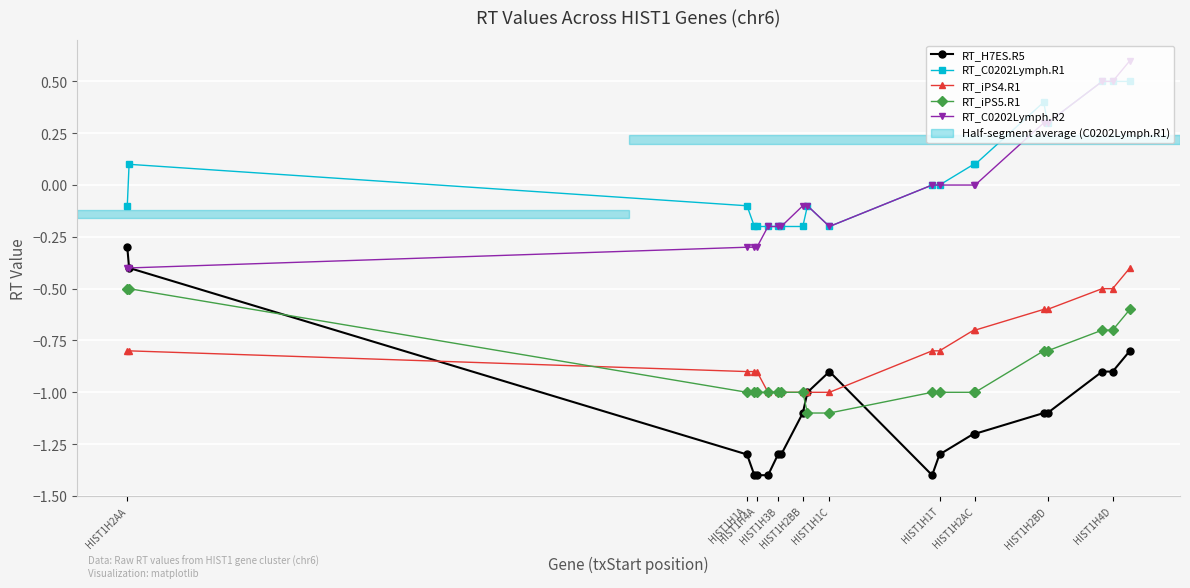

Which series has the largest range (max minus min)?

RT_H7ES.R5